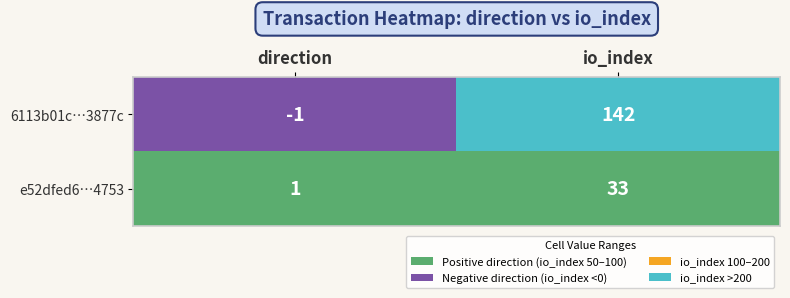

List the series in order of their peak value, highest first.

6113b01c…3877c, e52dfed6…4753